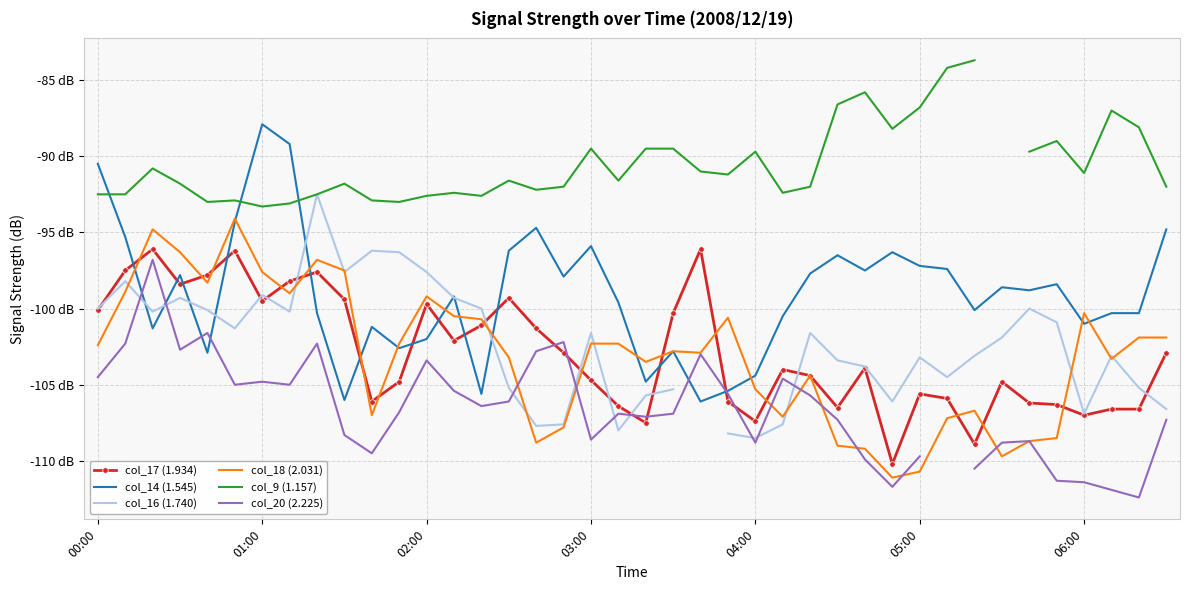

Which series has the largest range (max minus min)?

col_14 (1.545)